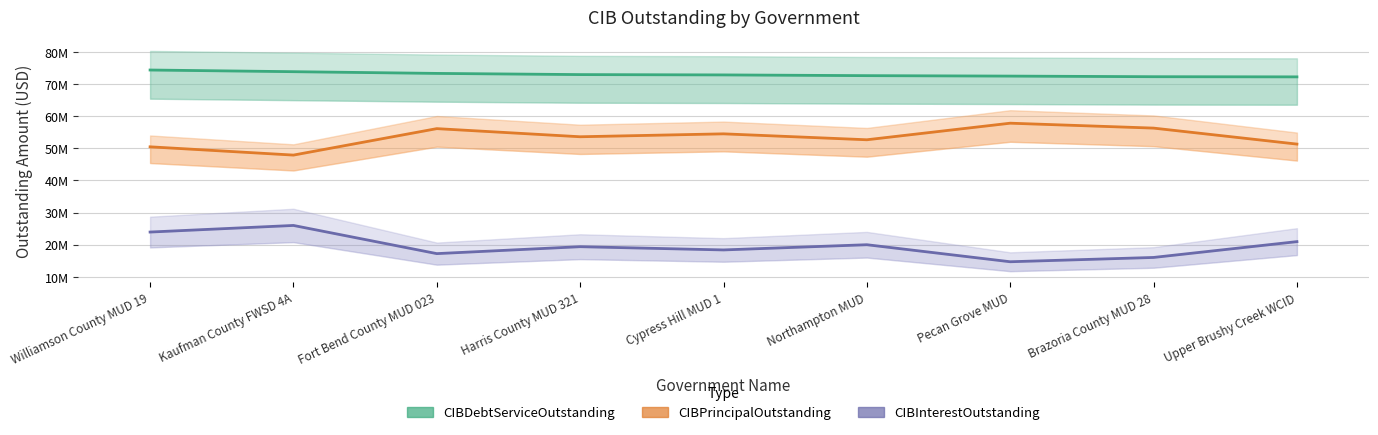

Where is the first local minimum for CIBInterestOutstanding?

Fort Bend County MUD 023